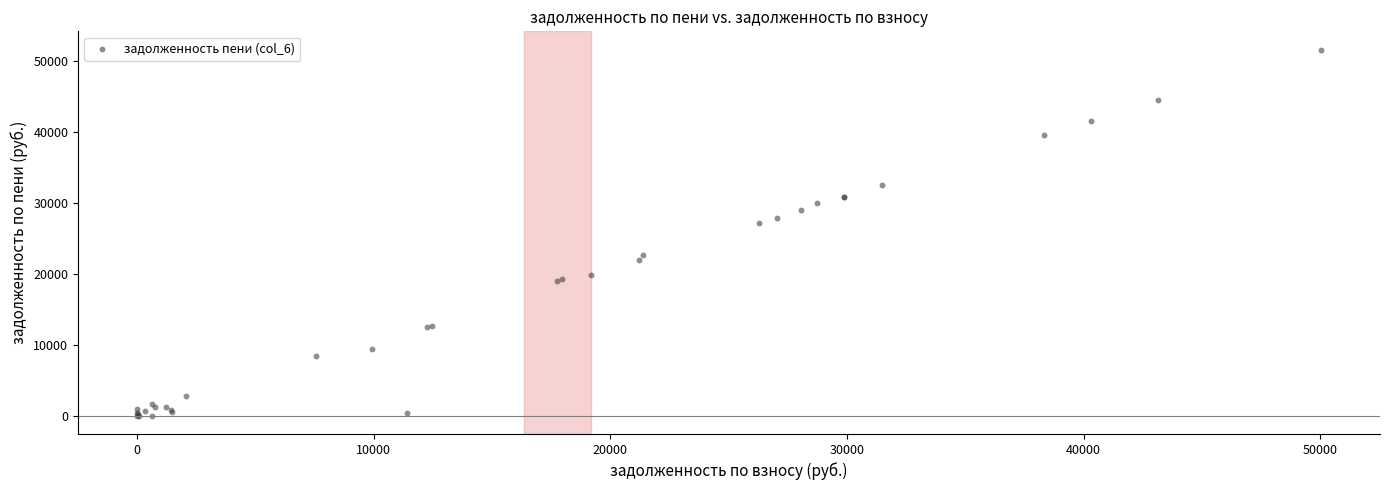

What Y value in the scatter plot is closest to 25825?

27151.0